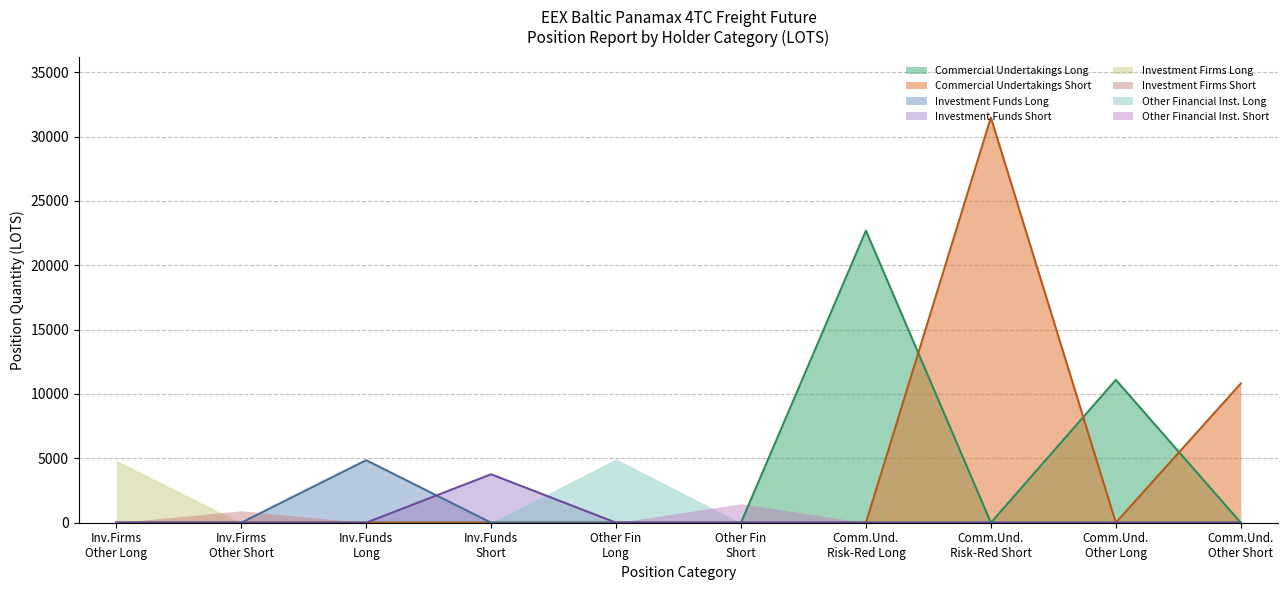

After their last crossing, which series has the higher values: Commercial Undertakings Short or Commercial Undertakings Long?

Commercial Undertakings Short